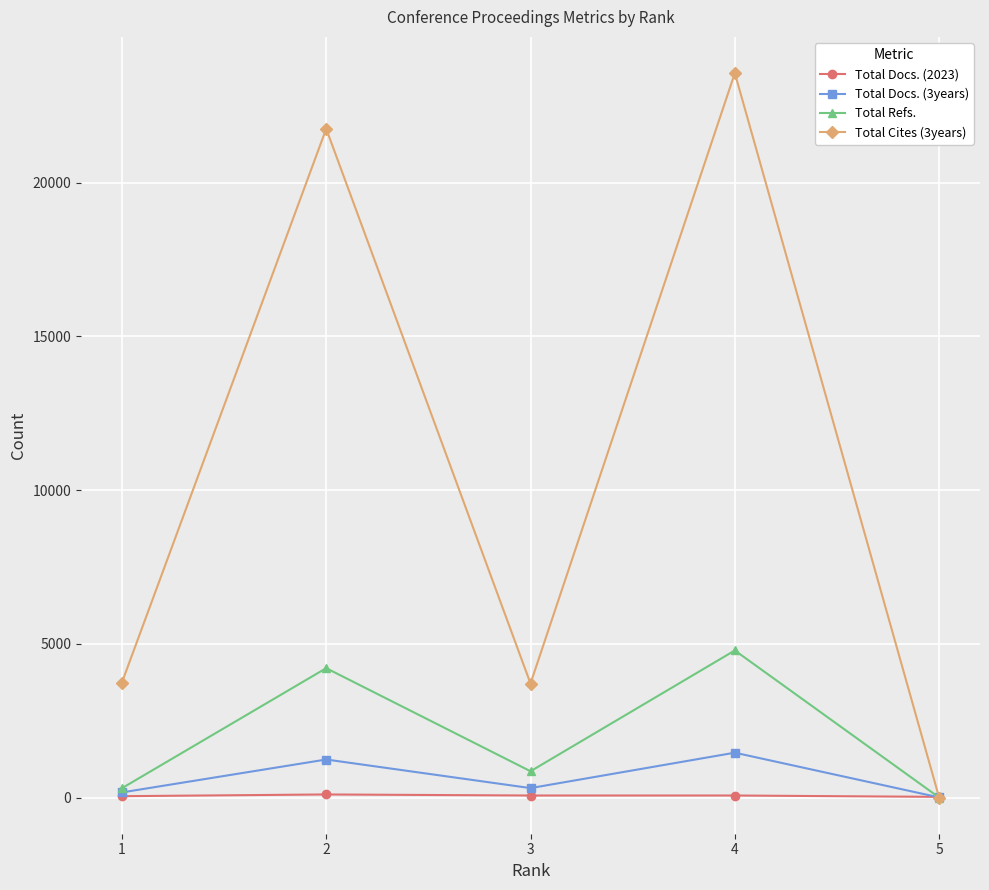

What is the greatest value displayed?

23565